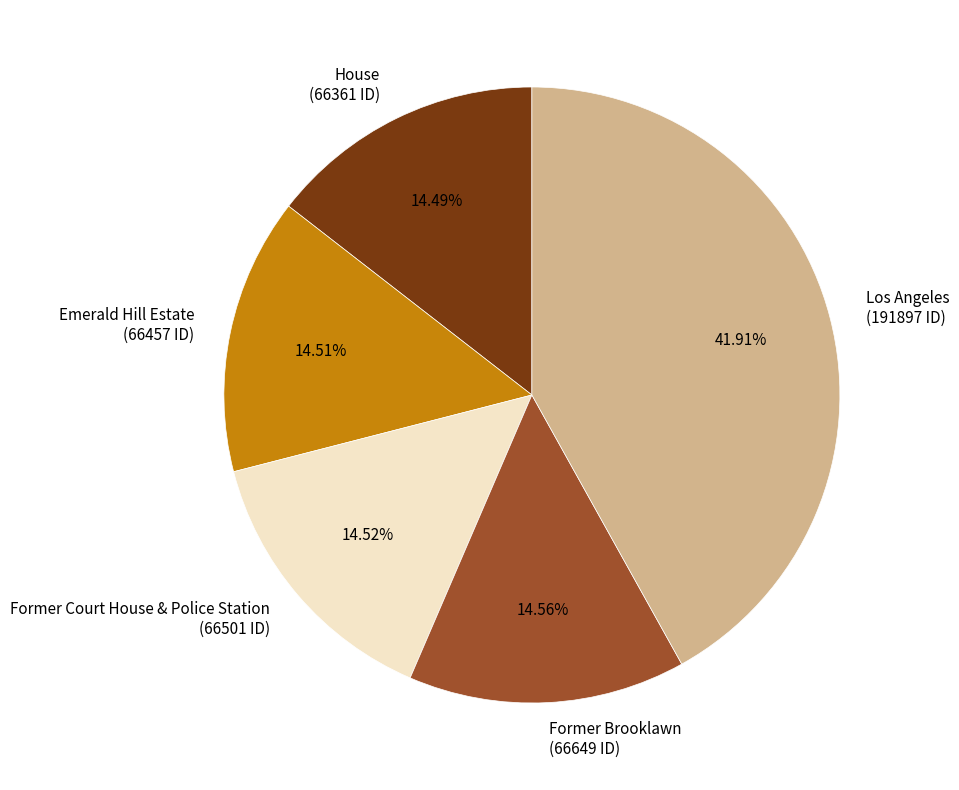

What is the ratio of the value at Former Brooklawn to the value at Emerald Hill Estate?

1.0